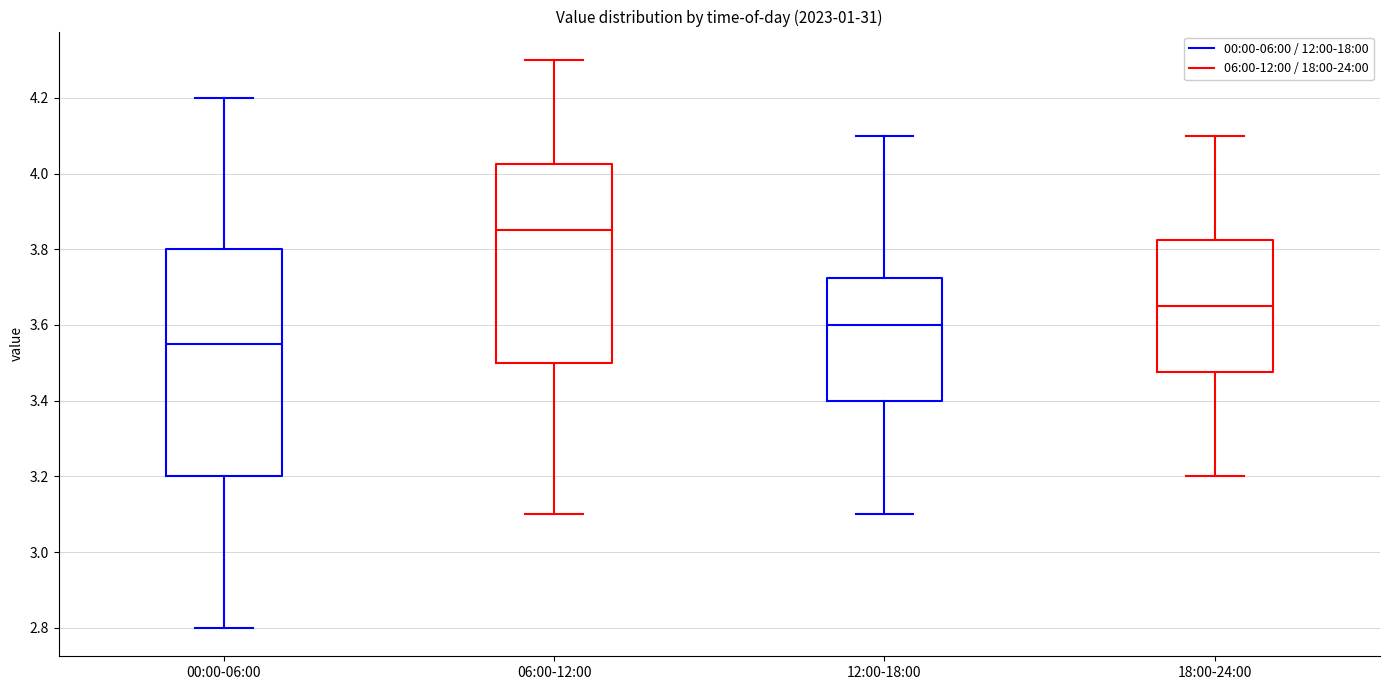

Which box is the tallest, from its lower edge to its upper edge?

00:00-06:00